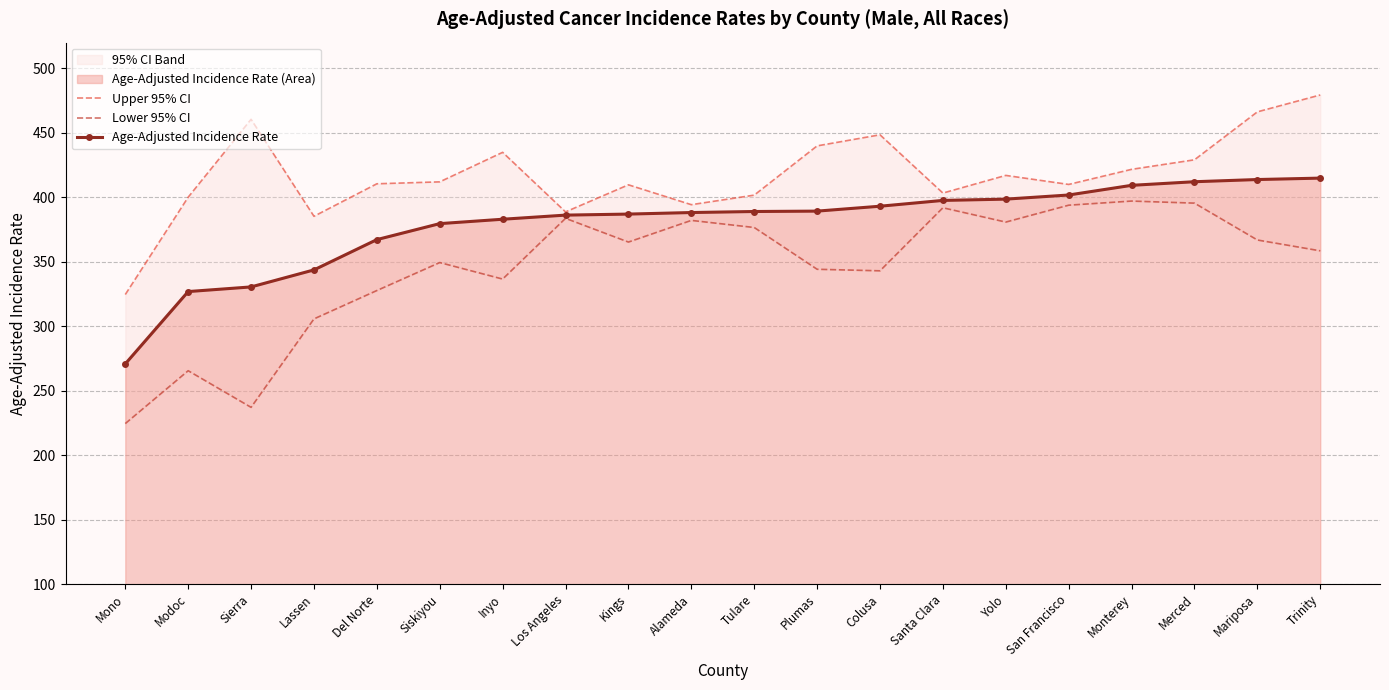

What is the label of the 4th point from the left?

Lassen